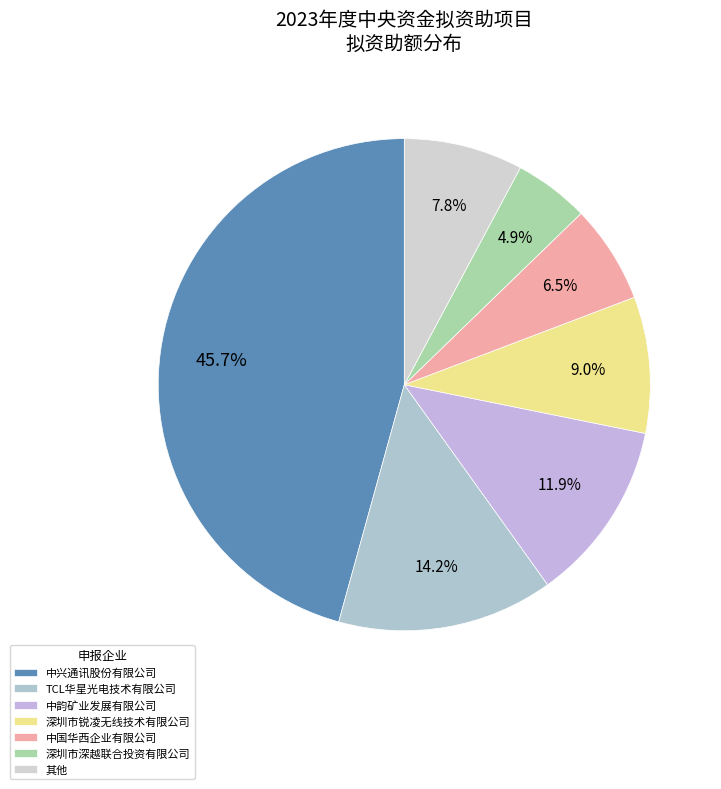

How many slices are in this pie chart?

7